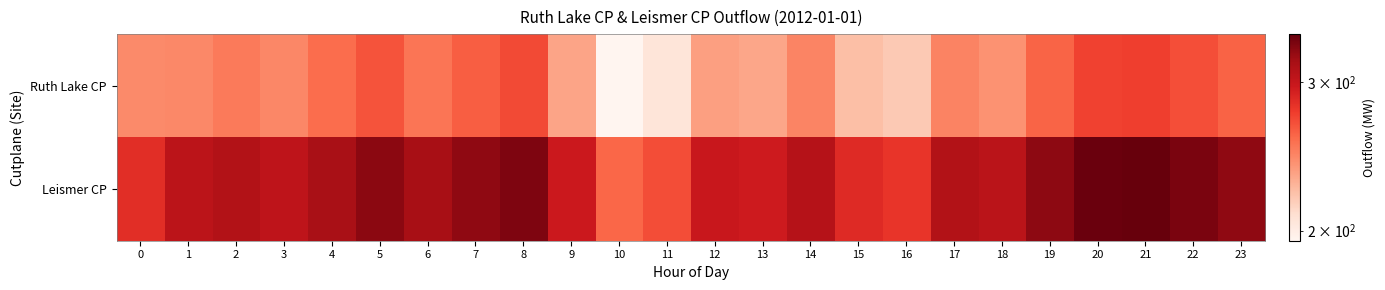

Reading left to right, what are all the values shown in this chart?

Ruth Lake CP: 0=243.6	1=244.5	2=250.5	3=244.9	4=256.4	5=266.9	6=252.7	7=262.3	8=270.4	9=232.7	10=194.6	11=205.1	12=234.7	13=232.3	14=246.0	15=222.0	16=217.8	17=246.7	18=240.0	19=259.8	20=273.9	21=275.0	22=268.7	23=260.2
Leismer CP: 0=283.5	1=305.1	2=310.5	3=303.8	4=315.7	5=327.6	6=315.9	7=326.0	8=332.2	9=296.8	10=258.5	11=269.1	12=297.8	13=295.1	14=308.7	15=285.9	16=280.2	17=310.4	18=306.2	19=326.6	20=339.9	21=341.8	22=334.2	23=326.3